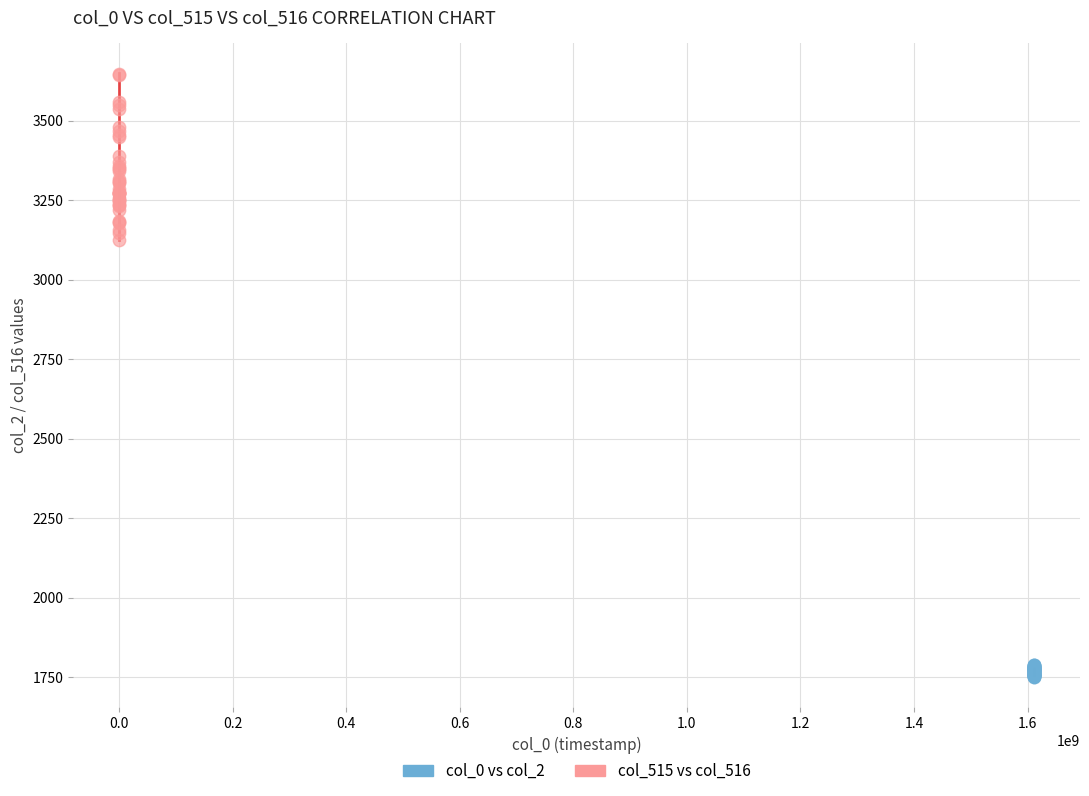

Which series contains the highest Y value?

col_515 vs col_516